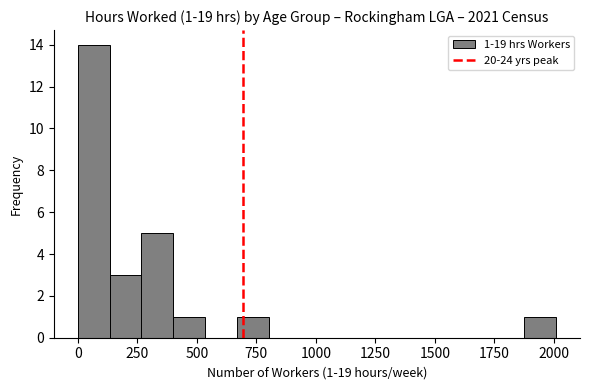

Around what value on the x-axis is the tallest bar? Give the approximate position of its centre, as read against the axis.

50